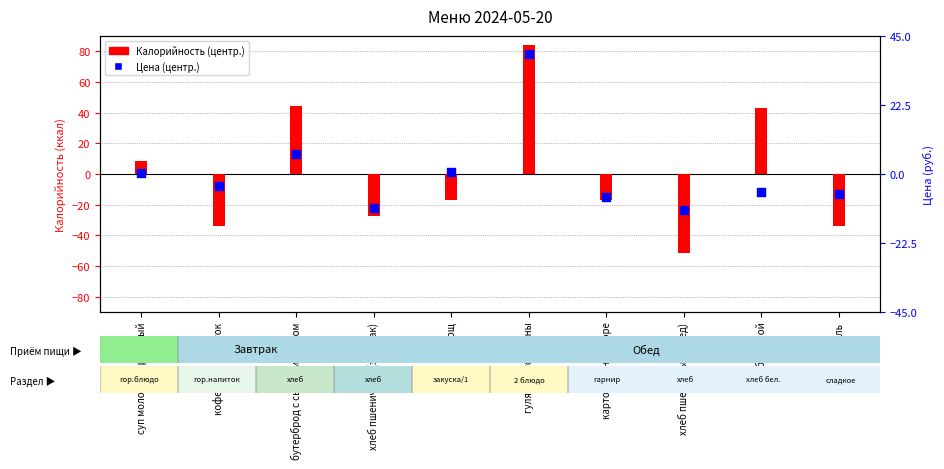

At which category is the sum across all series the highest?

гуляш из говядины